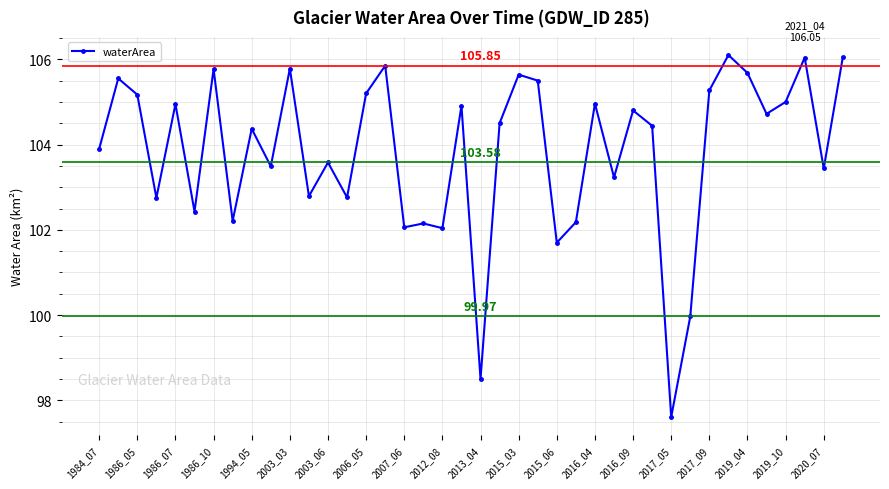

What is the average value?

103.8